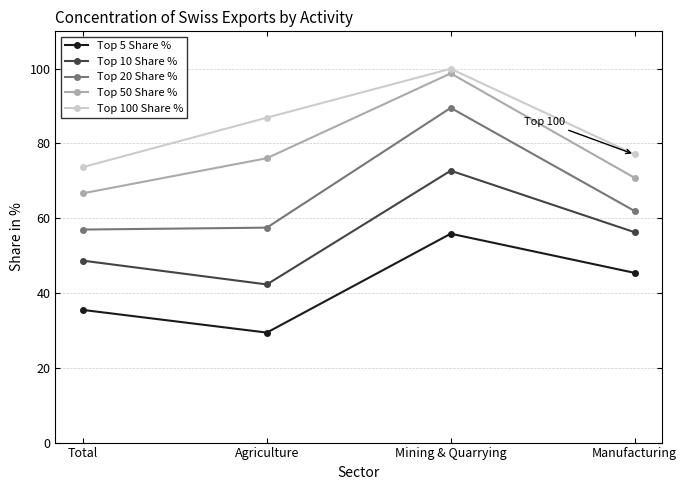

How many series are shown in this chart?

5